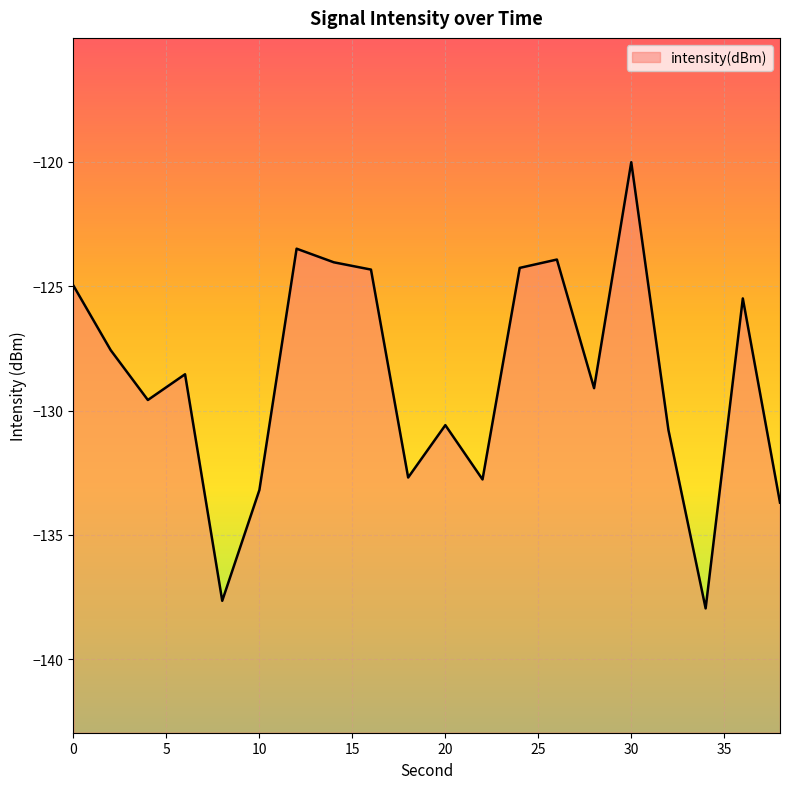

How many values exceed -128?

9